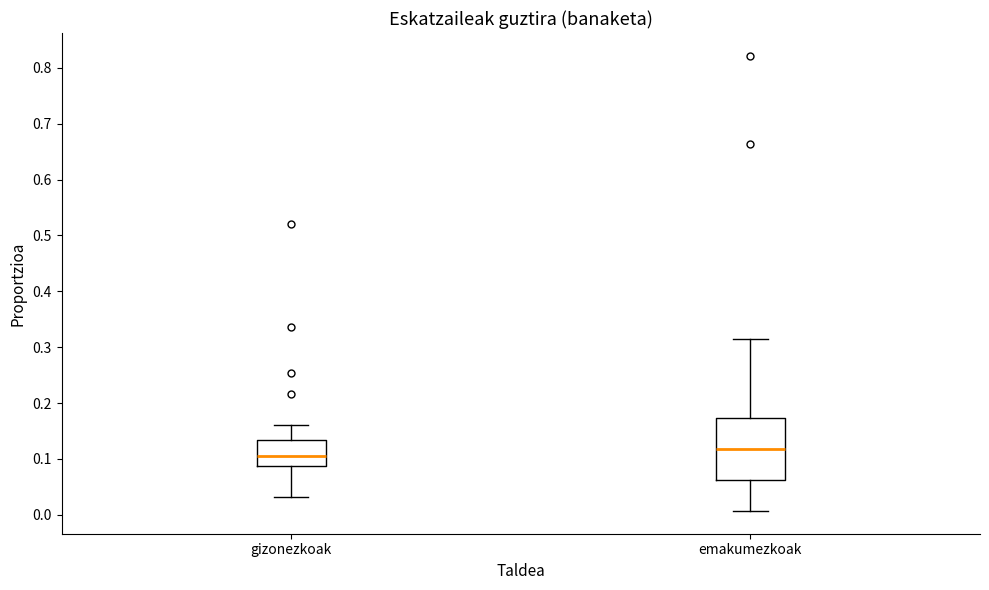

Which box has the lowest median line?

gizonezkoak